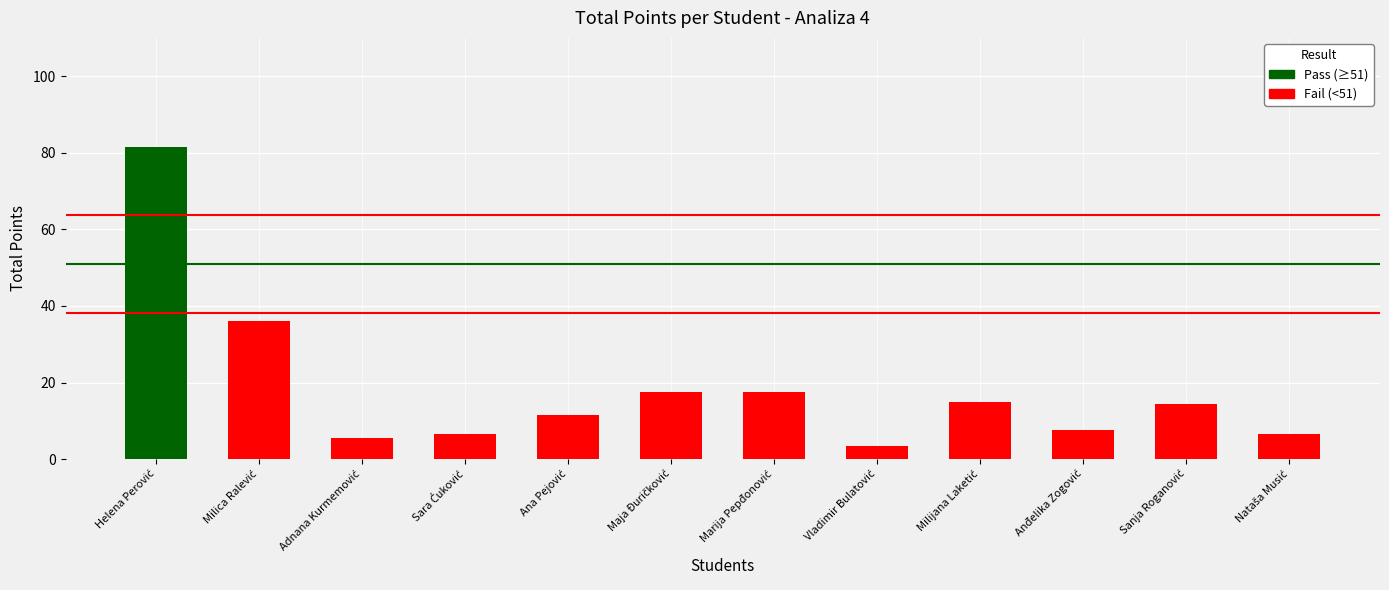

What is the difference between the second highest and second lowest values?

30.5